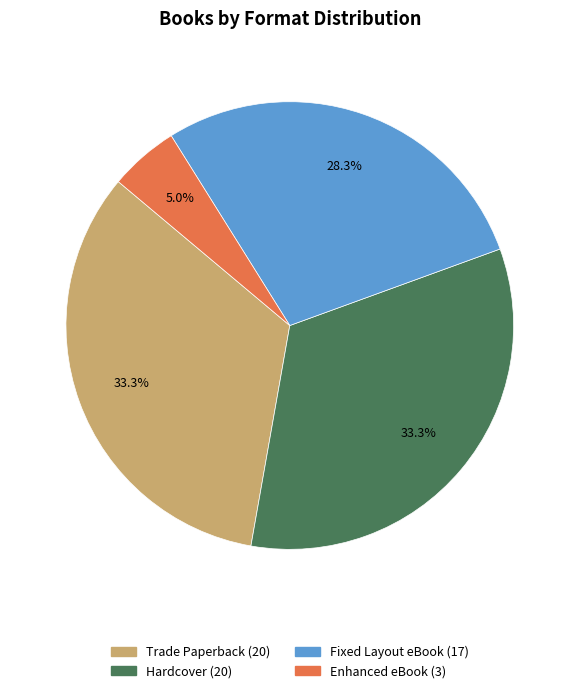

What percentage is NOT represented by Hardcover?

66.7%